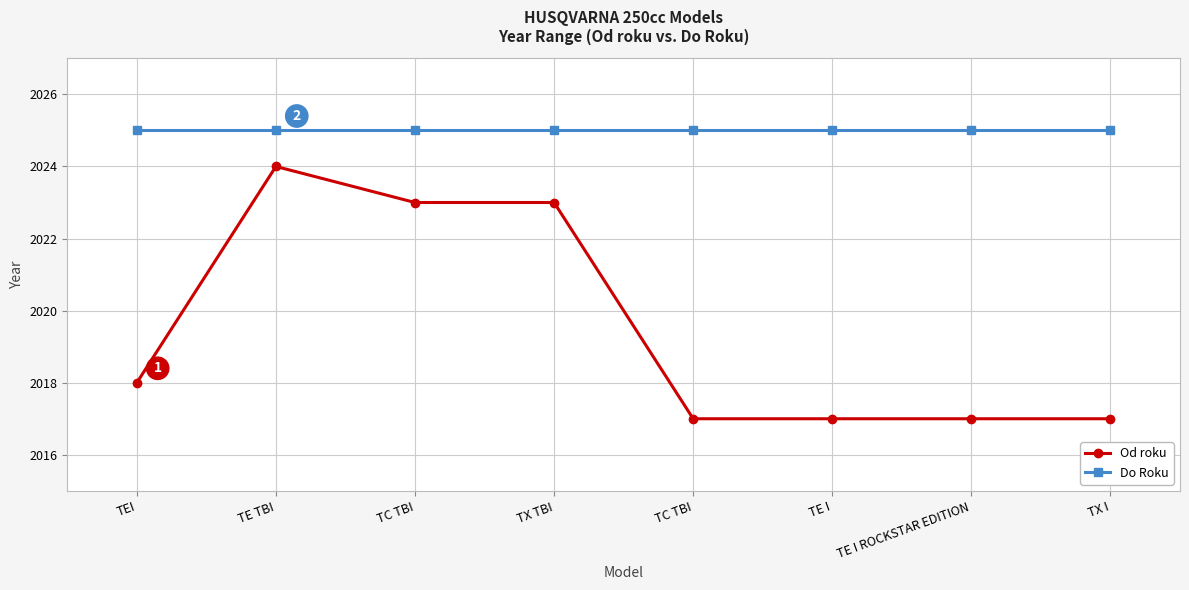

What is the value of the Do Roku point at the 8th from the left?

2025